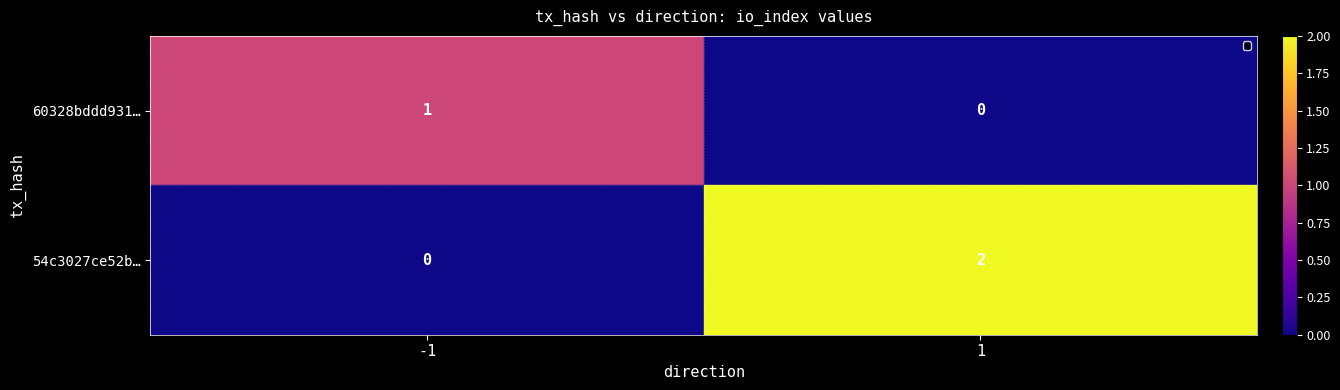

Between -1 and 1, which series saw the biggest shift?

54c3027ce52b…